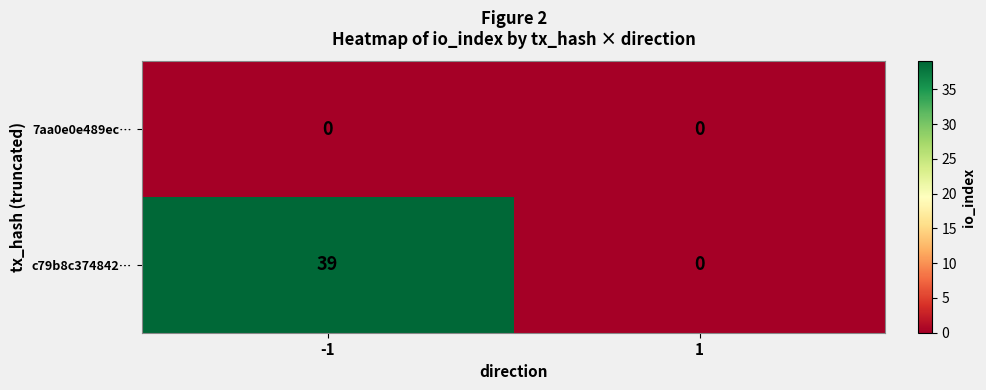

The value of 7aa0e0e489ec… at 1 is 0. True or false?

True